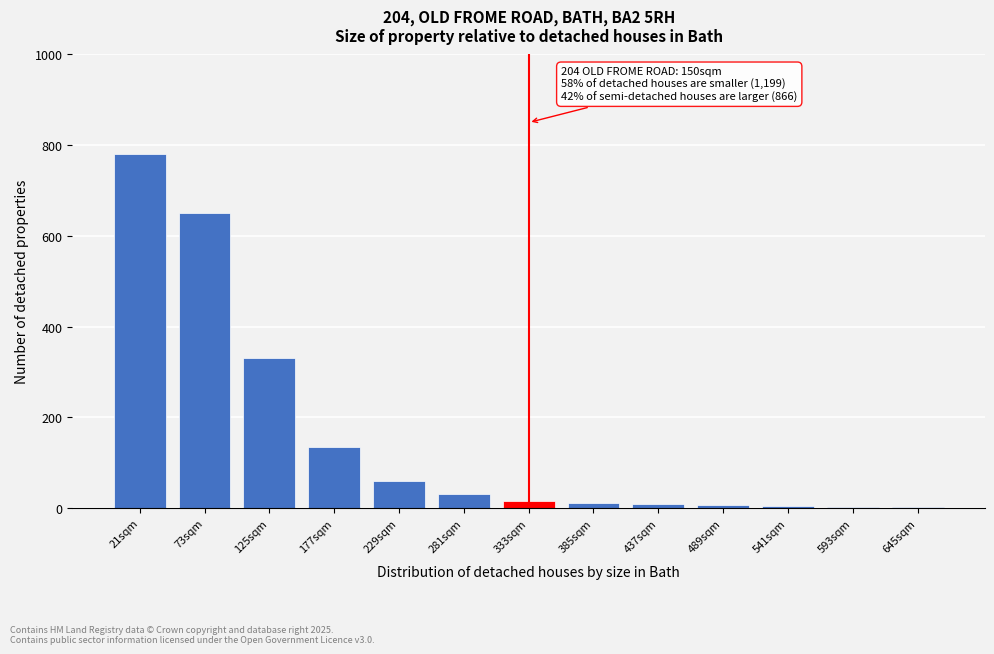

What is the change in value from 21sqm to 281sqm?

-750